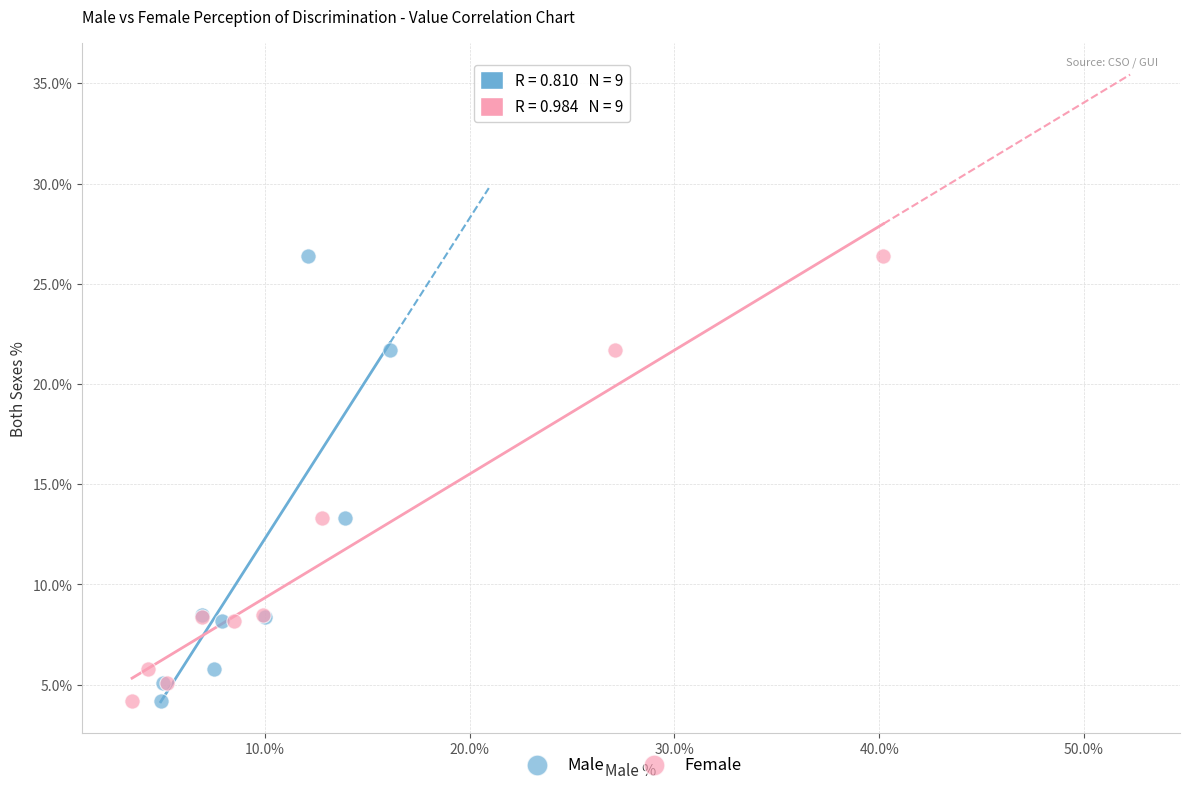

What are all the series names shown in the legend?

Male, Female